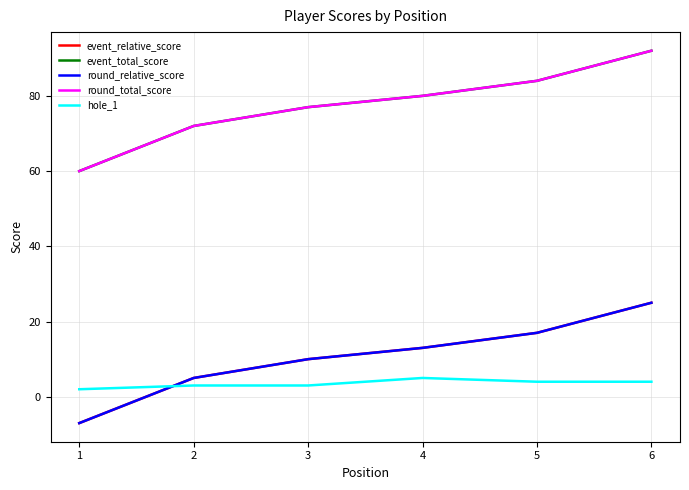

Which has a higher value, 4 or 6?

6